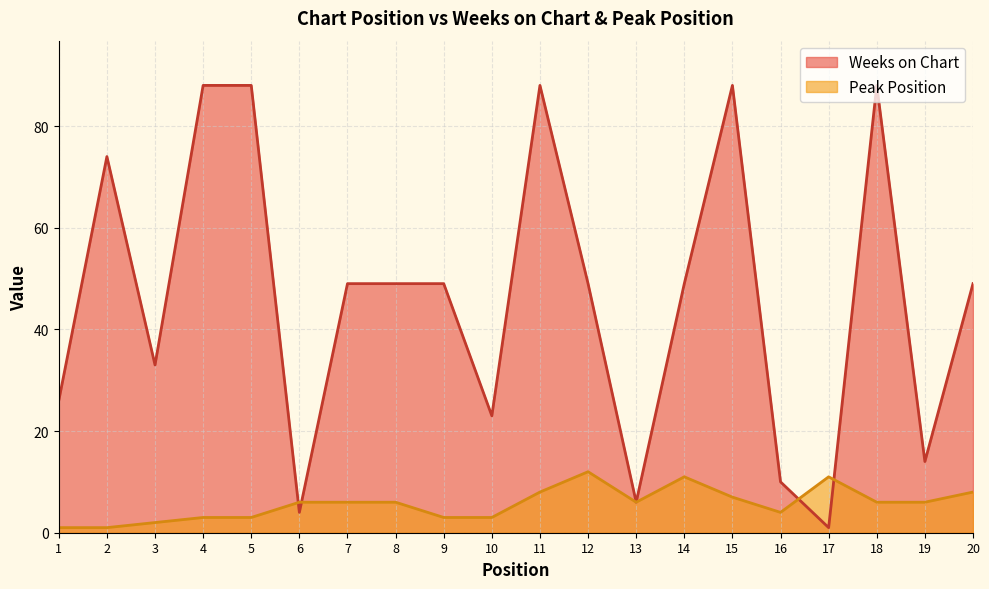

Rank the series at 2 from highest to lowest value.

Weeks on Chart, Peak Position